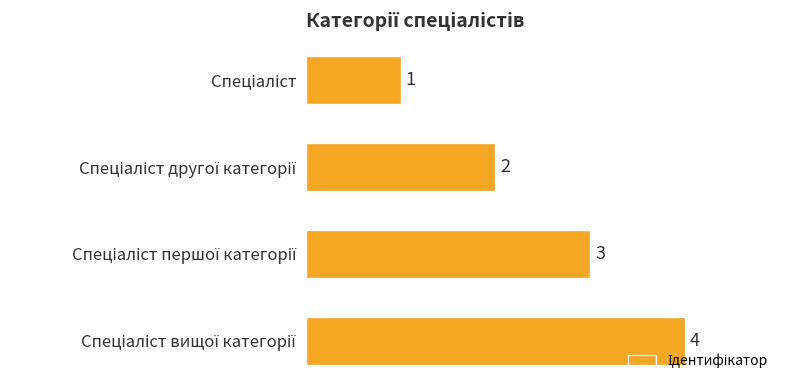

What is the maximum value shown in the chart?

4